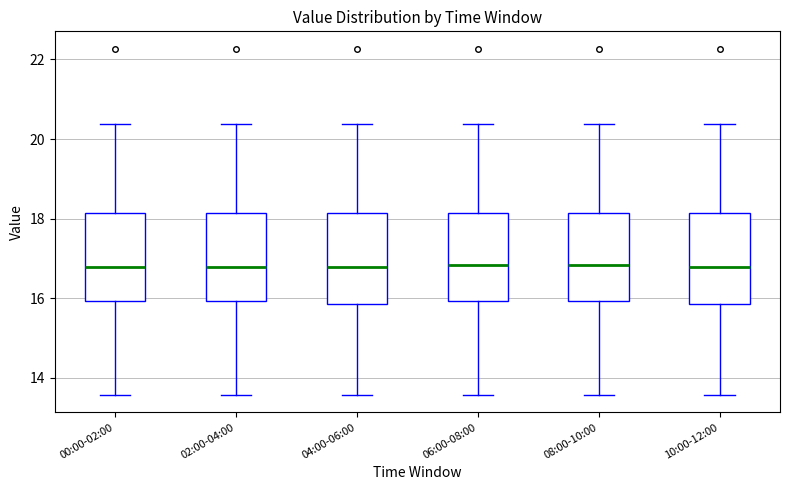

Reading left to right, read every box against the y-axis: the position of its median line, the range the box covers, and the ends of its whiskers. The values are not printed on the chart, so give them approximately, as read against the axis.

00:00-02:00: median 16.8, box 16.0 to 18.2, whiskers 13.6 to 20.4
02:00-04:00: median 16.8, box 16.0 to 18.2, whiskers 13.6 to 20.4
04:00-06:00: median 16.8, box 15.8 to 18.2, whiskers 13.6 to 20.4
06:00-08:00: median 16.8, box 16.0 to 18.2, whiskers 13.6 to 20.4
08:00-10:00: median 16.8, box 16.0 to 18.2, whiskers 13.6 to 20.4
10:00-12:00: median 16.8, box 15.8 to 18.2, whiskers 13.6 to 20.4